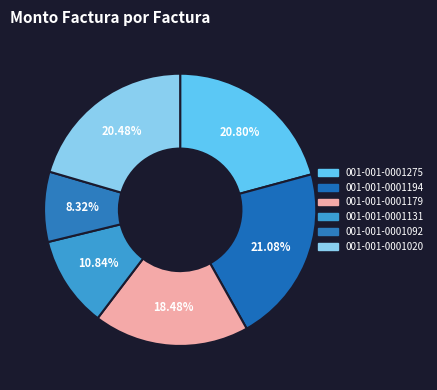

To the nearest percent, what is the difference between the 001-001-0001179 and 001-001-0001131 slice percentages?

8%